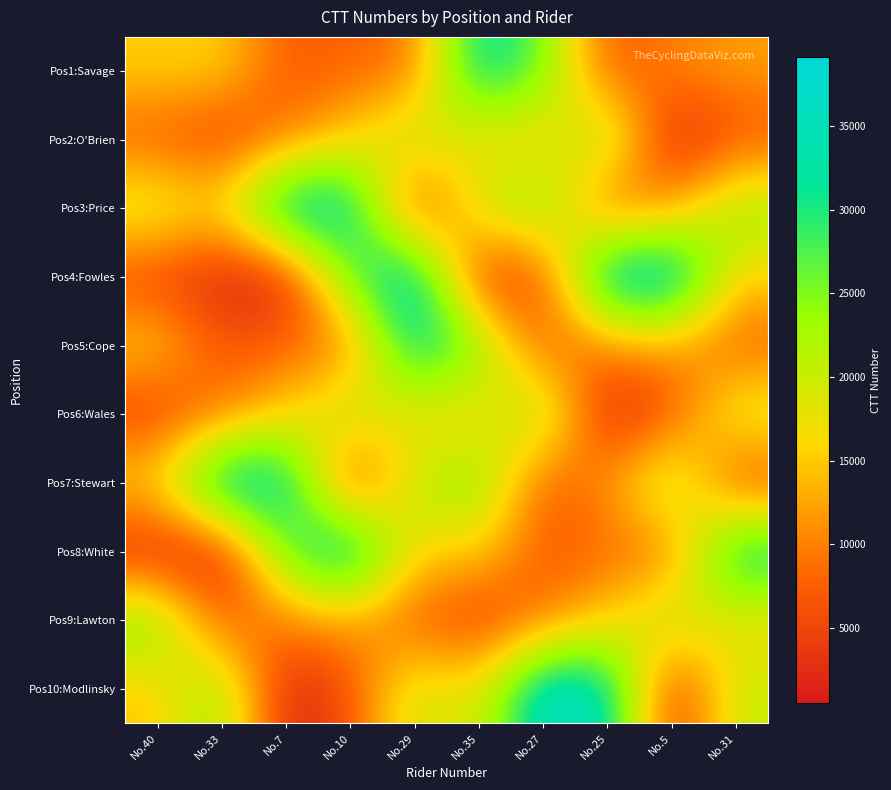

Which label corresponds to the largest value in the chart?

No.5